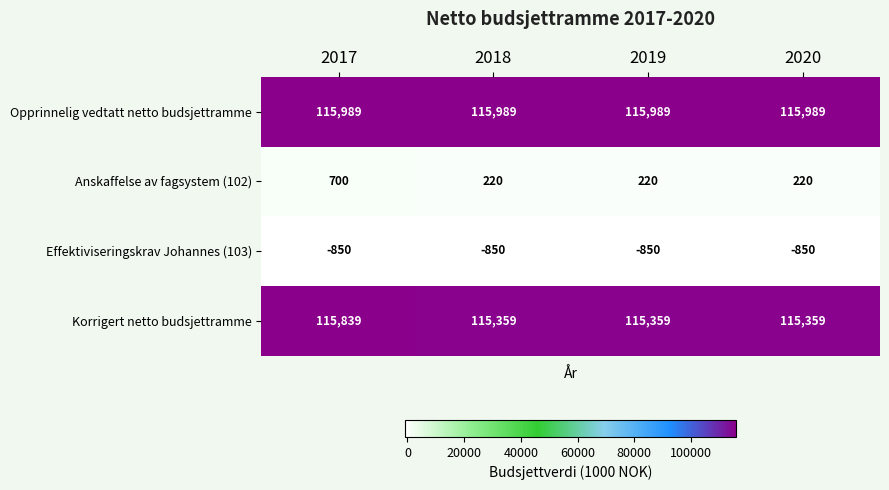

What is the difference between the maximum and minimum values in the Anskaffelse av fagsystem (102) series?

480